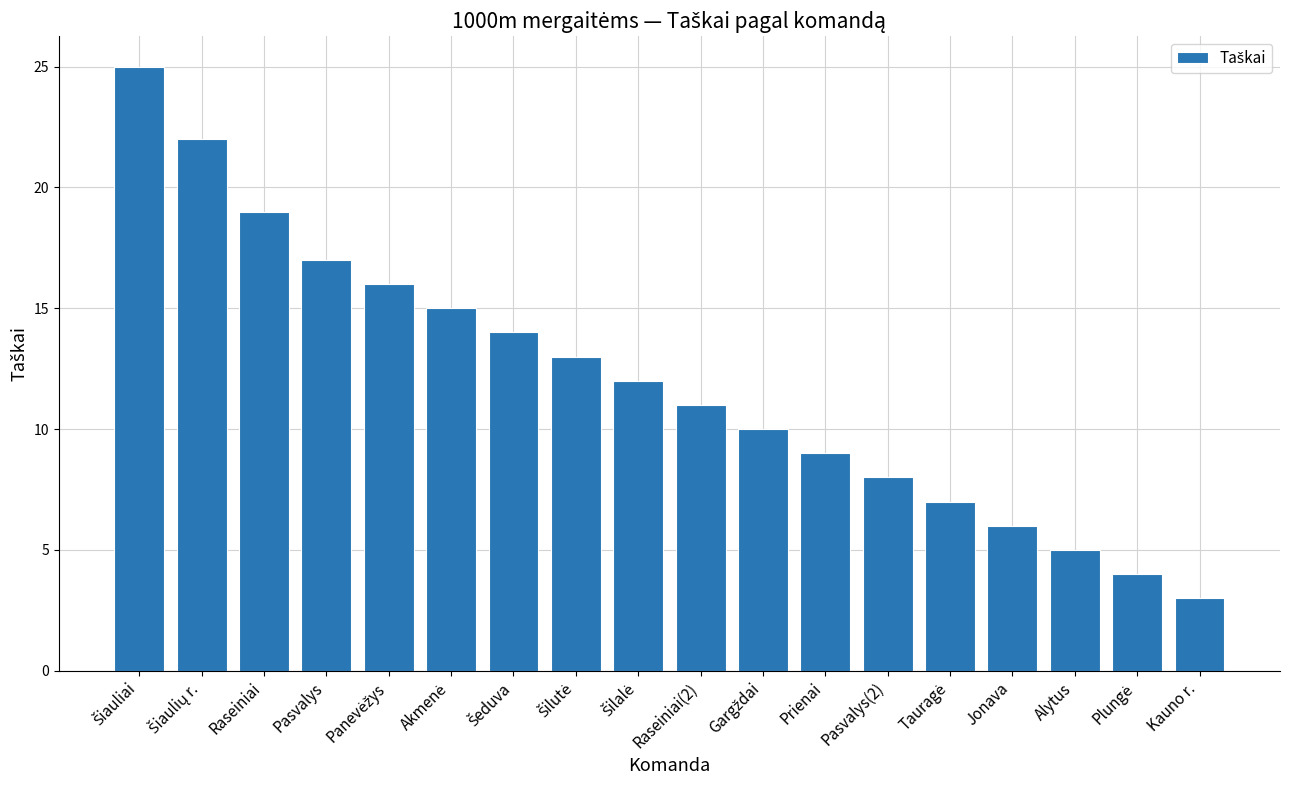

The value at Prienai is 9. True or false?

True